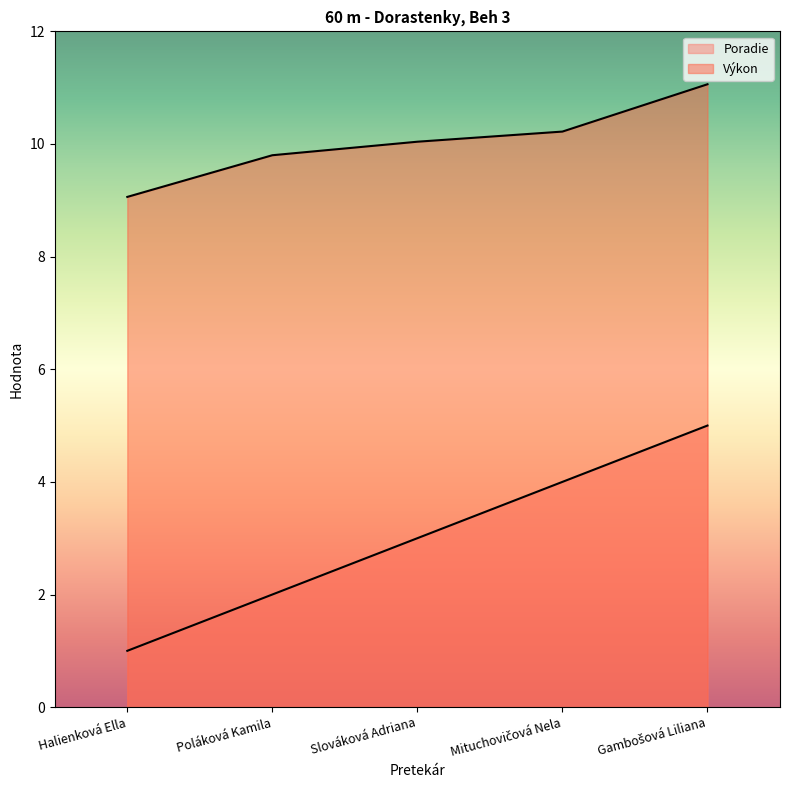

List the labels in order of Výkon value, smallest first.

Halienková Ella, Poláková Kamila, Slováková Adriana, Mituchovičová Nela, Gambošová Liliana